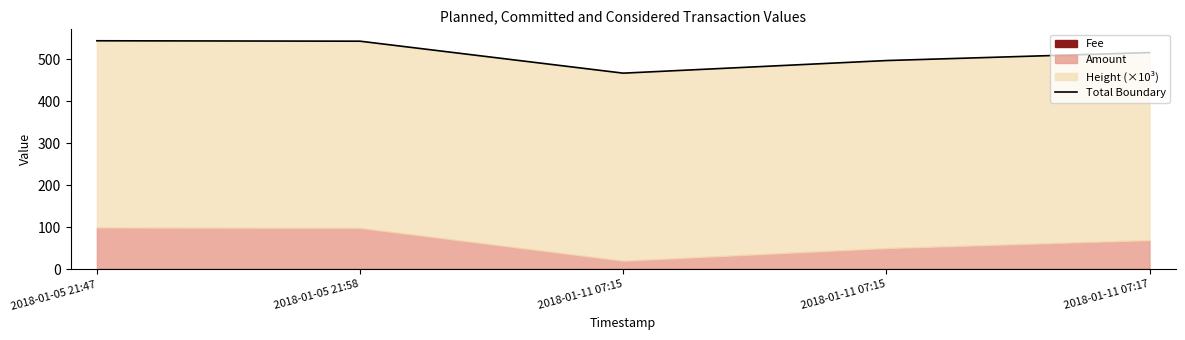

Rank the categories by value from lowest to highest.

2018-01-11 07:15, 2018-01-11 07:15, 2018-01-11 07:17, 2018-01-05 21:58, 2018-01-05 21:47